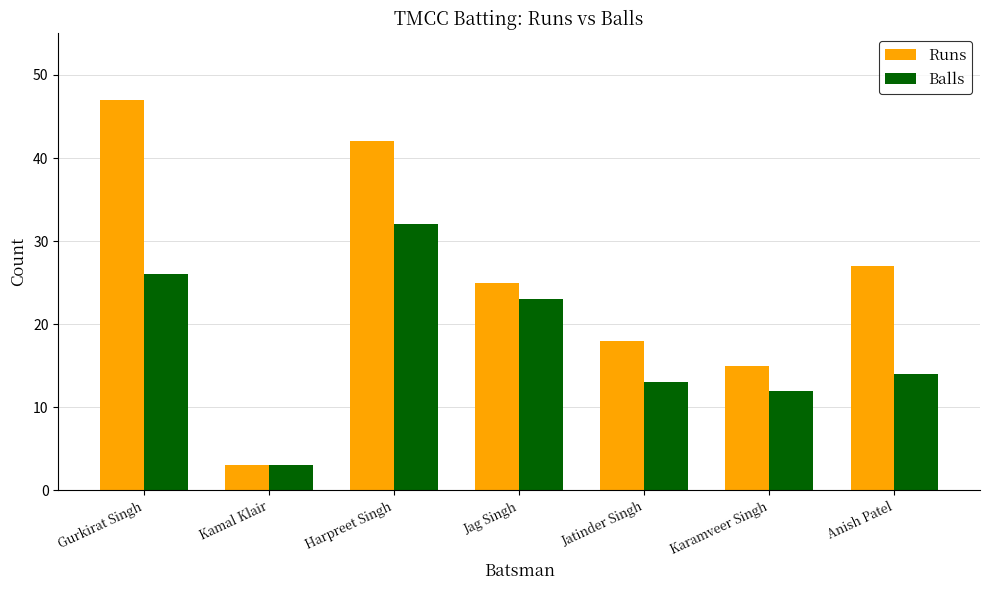

Is the value of Balls at Harpreet Singh greater than the value of Runs at Jatinder Singh?

Yes